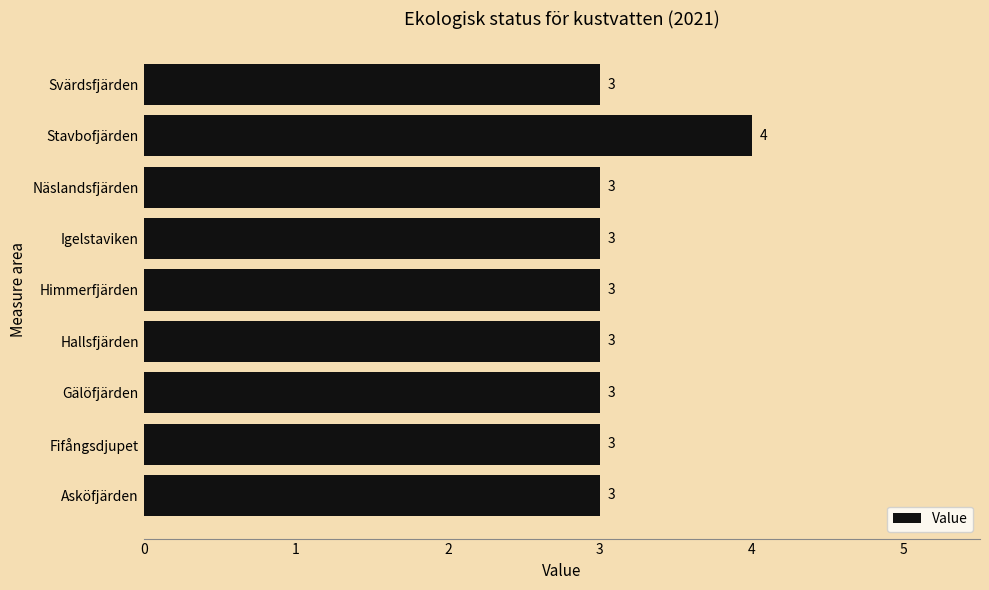

Reading bottom to top, what are all the values shown in this chart?

Asköfjärden=3	Fifångsdjupet=3	Gälöfjärden=3	Hallsfjärden=3	Himmerfjärden=3	Igelstaviken=3	Näslandsfjärden=3	Stavbofjärden=4	Svärdsfjärden=3